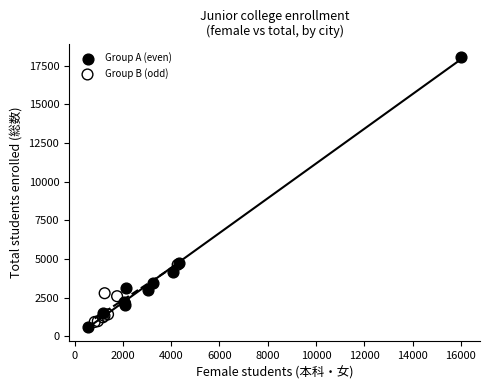

What are all the series names shown in the legend?

Group A (even), Group B (odd)